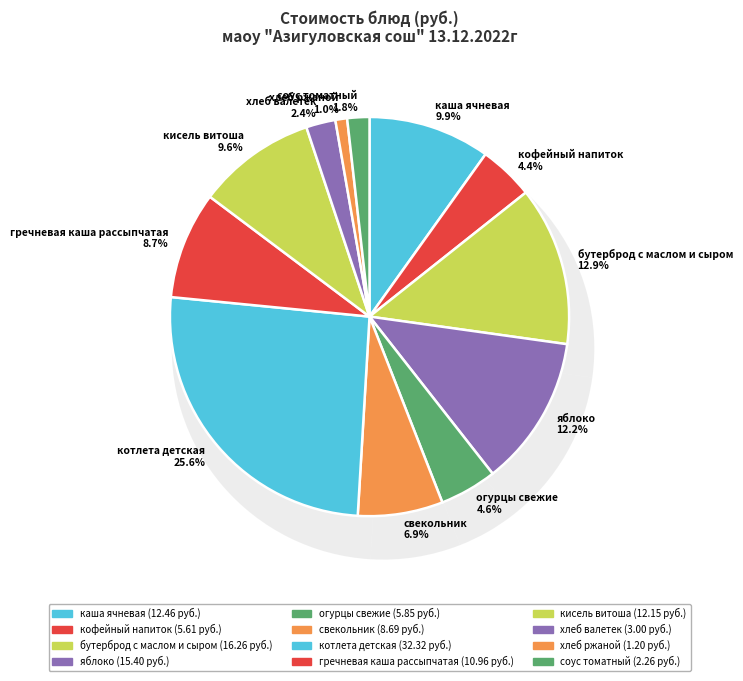

Which slice is the smallest?

хлеб ржаной